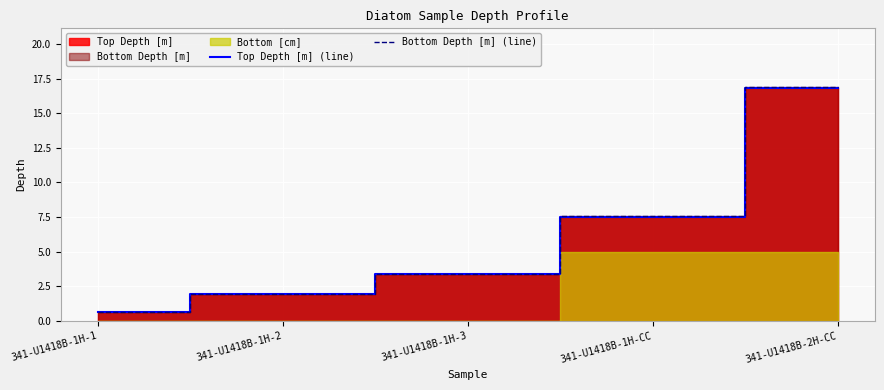

What is the label of the 5th point from the left?

341-U1418B-2H-CC